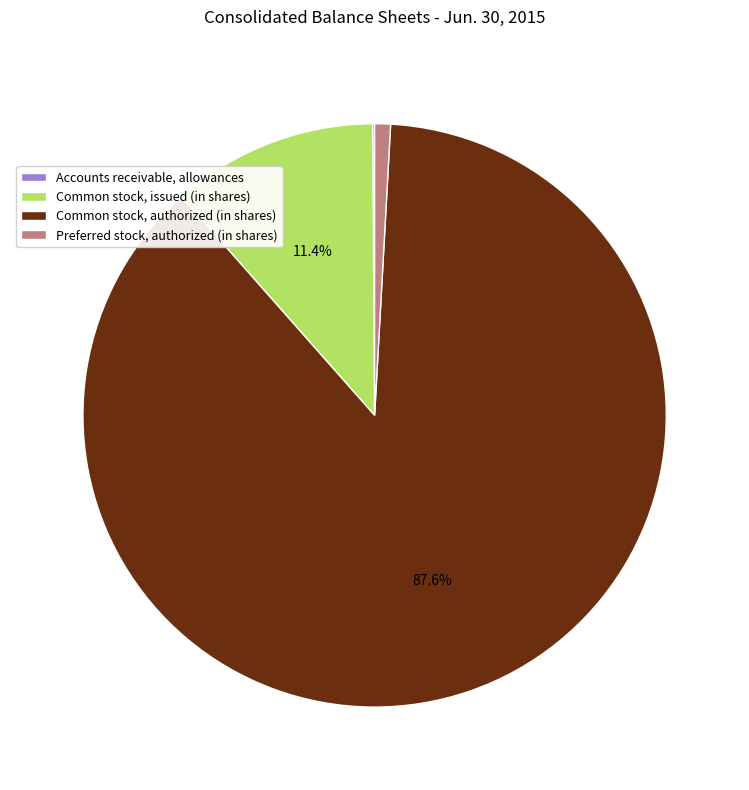

Which category has the biggest portion of the pie?

Common stock, authorized (in shares)